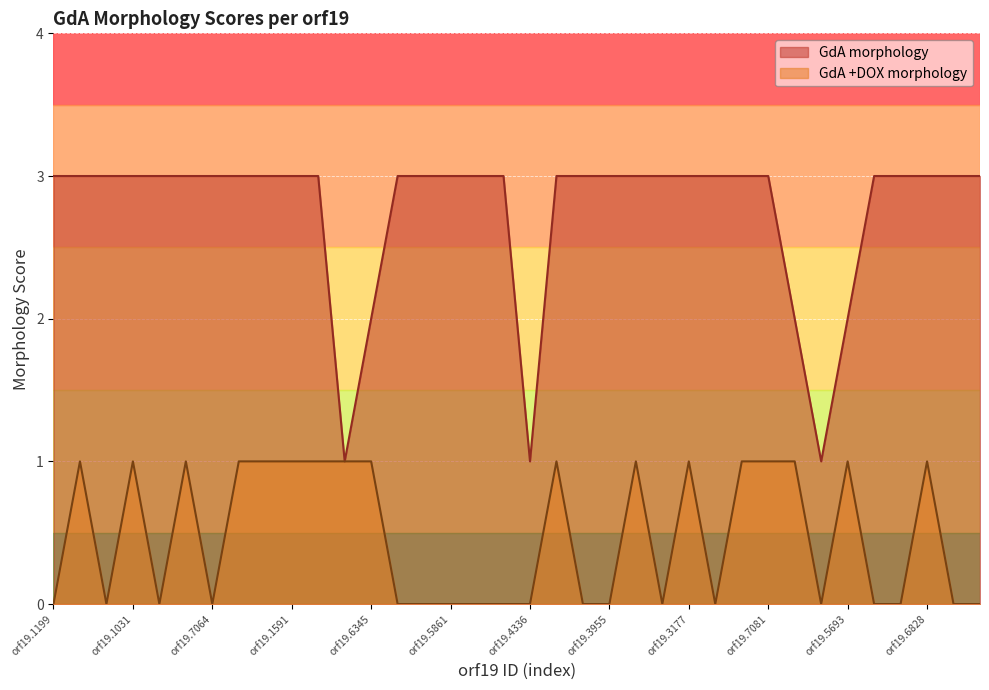

The GdA +DOX morphology series shows 1 at orf19.7384. True or false?

True